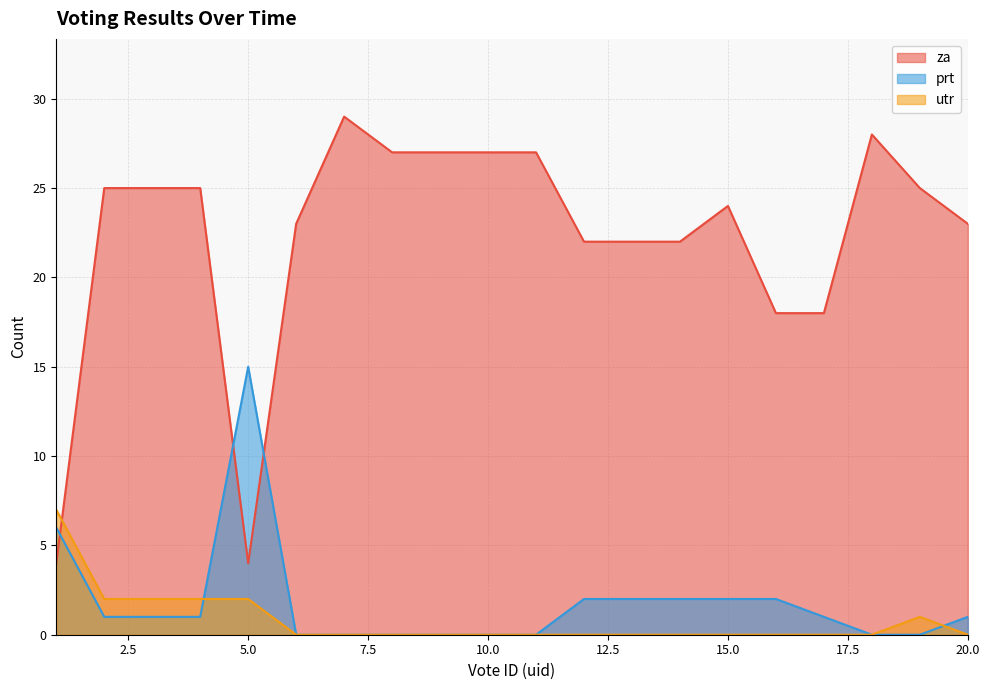

Rank the categories by prt value from lowest to highest.

6, 7, 8, 9, 10, 11, 18, 19, 2, 3, 4, 17, 20, 12, 13, 14, 15, 16, 1, 5